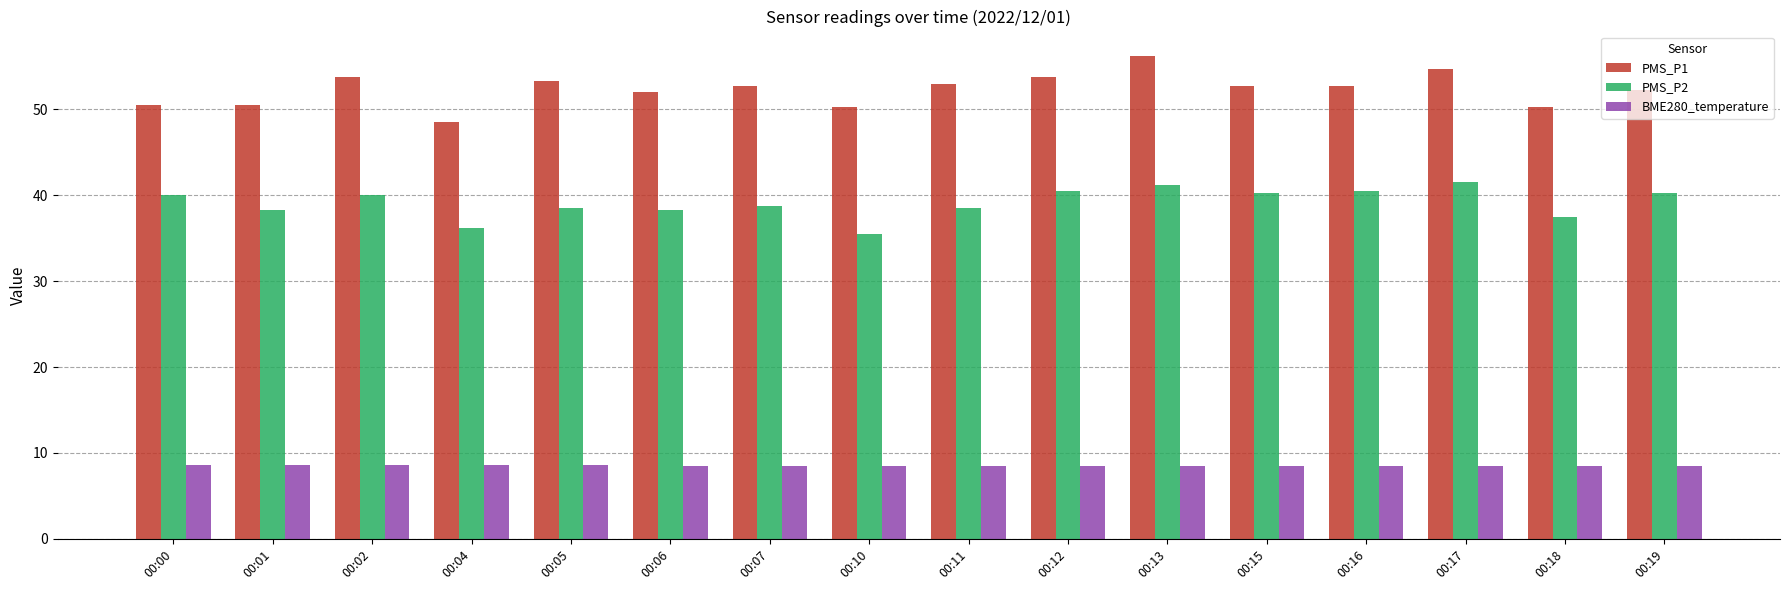

How many bars are there in each group?

3